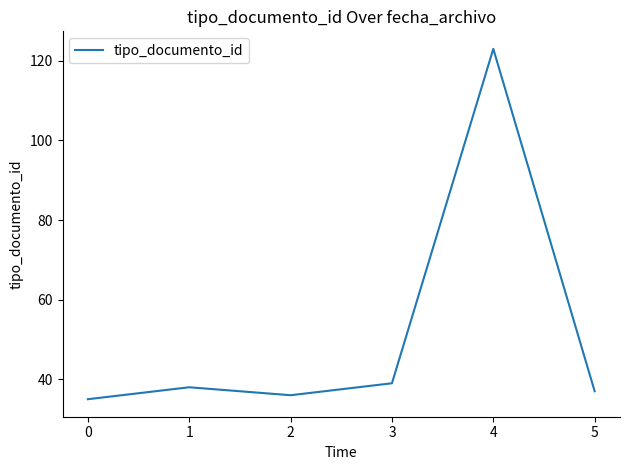

What is the difference between the maximum and minimum values?

88